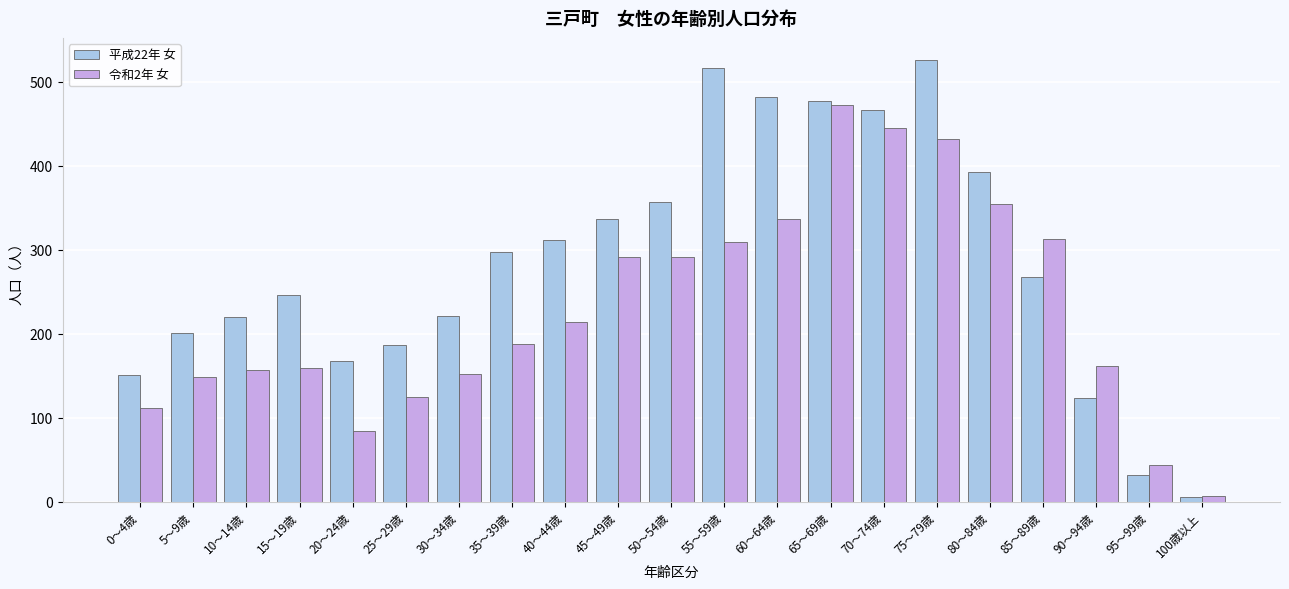

Is the value of 令和2年 女 at 5～9歳 greater than the value of 平成22年 女 at 85～89歳?

No